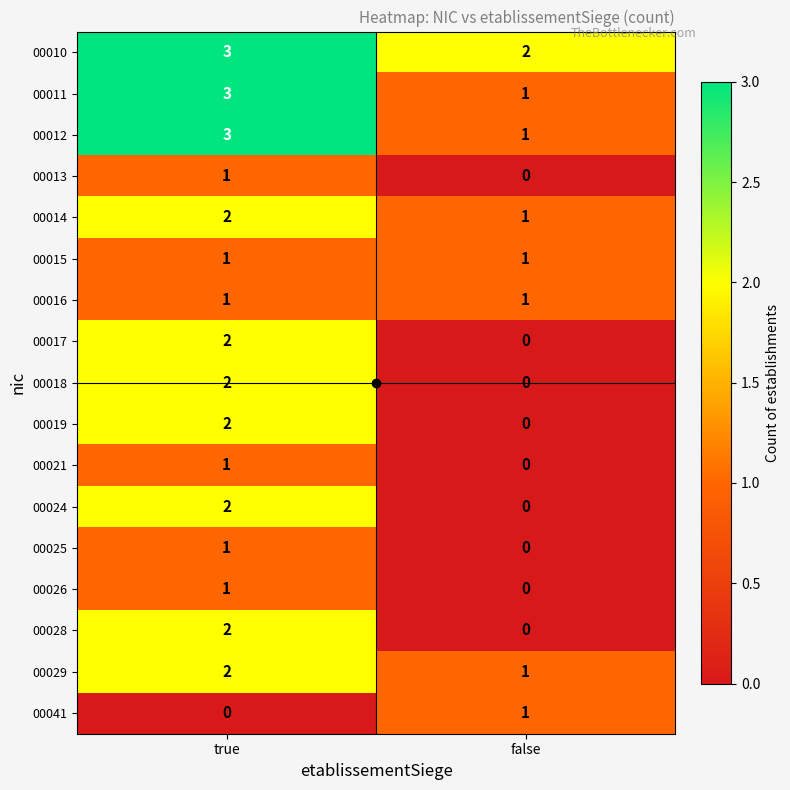

List the labels in order of 00014 value, smallest first.

false, true